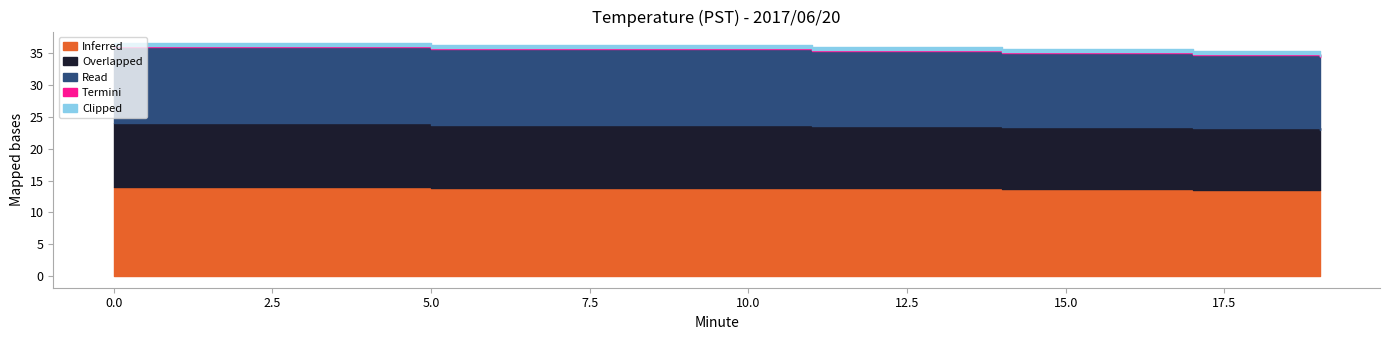

At 17, list the series in order from smallest to largest.

Termini, Clipped, Overlapped, Read, Inferred